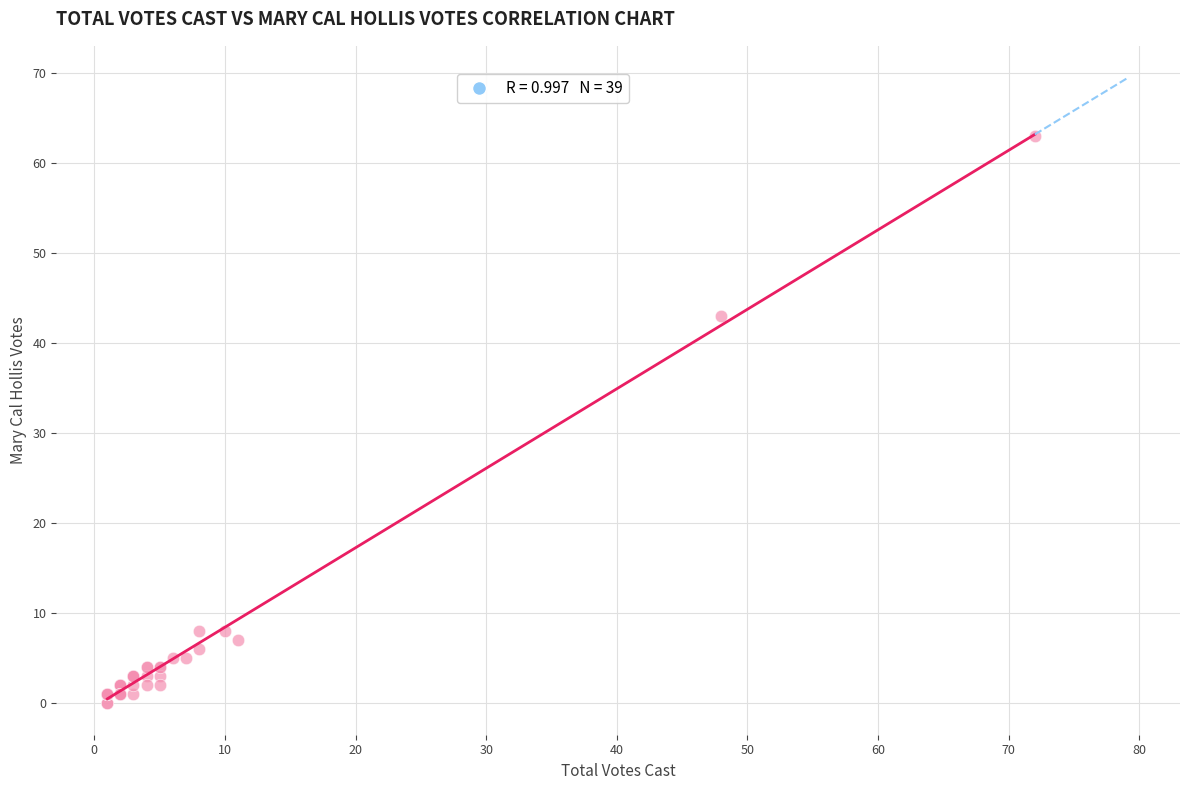

What Y value in the scatter plot is closest to 31?

43